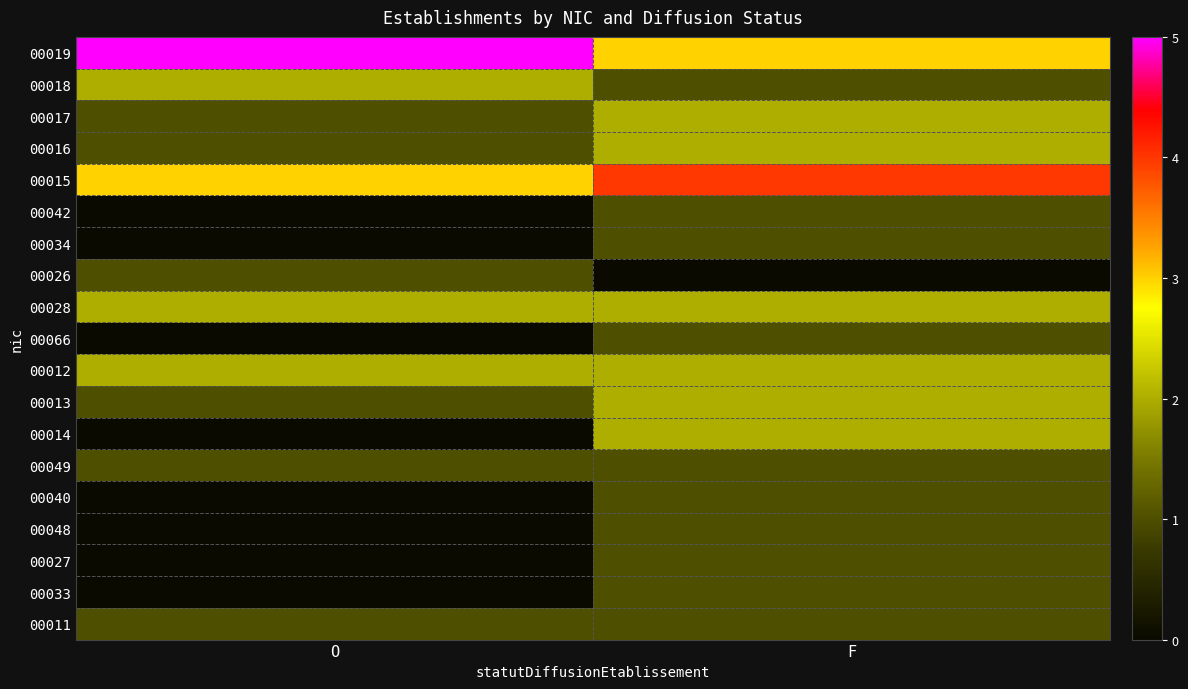

At F, list the series in order from smallest to largest.

00026, 00018, 00042, 00034, 00066, 00049, 00040, 00048, 00027, 00033, 00011, 00017, 00016, 00028, 00012, 00013, 00014, 00019, 00015